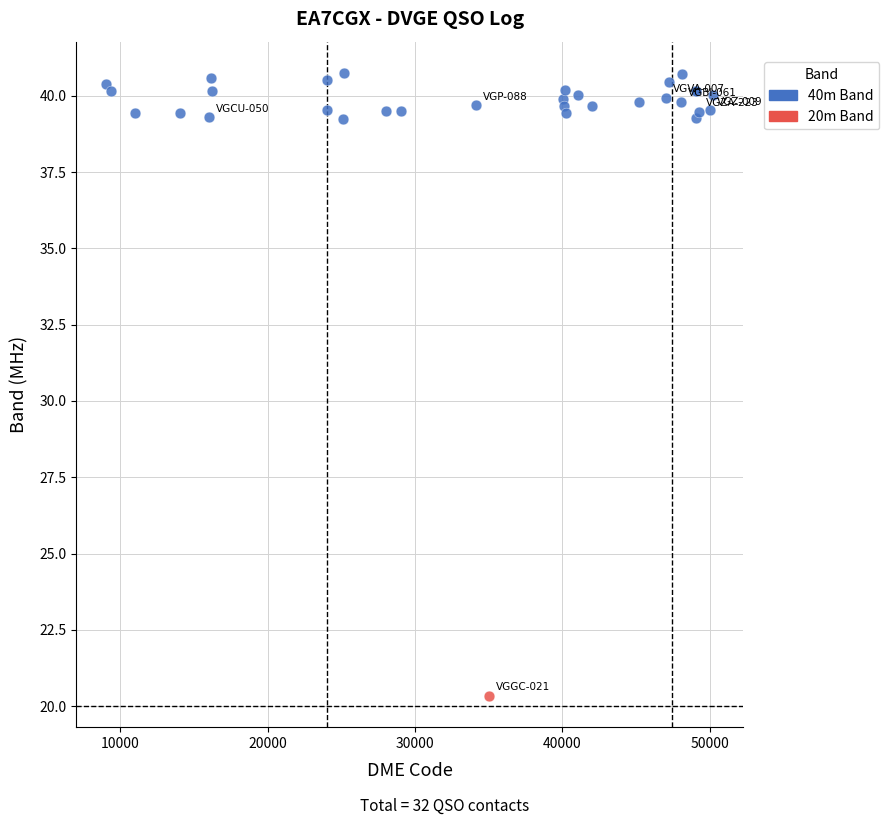

What are all the series names shown in the legend?

40m Band, 20m Band